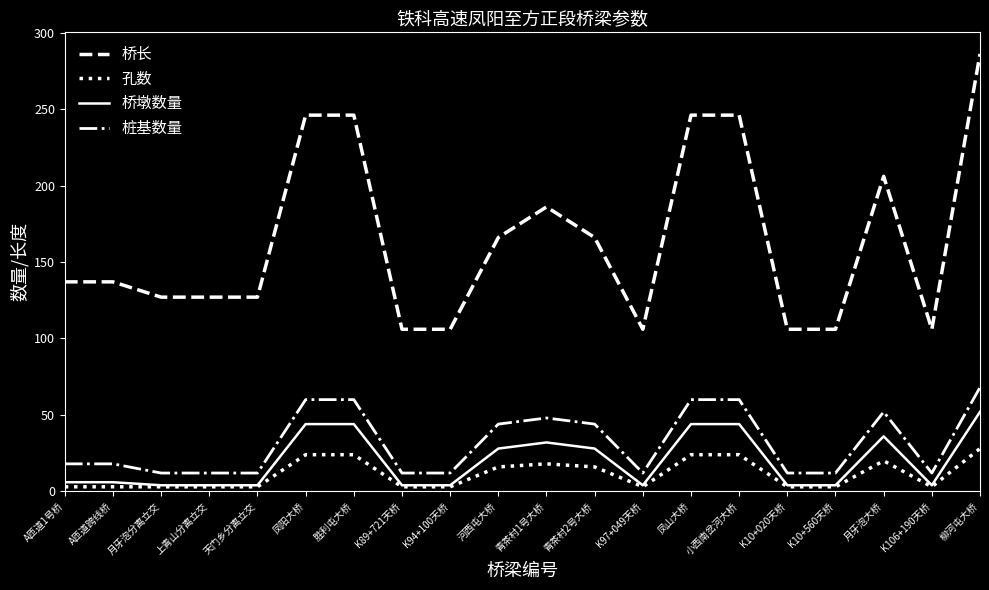

True or false: 桥长 and 桩基数量 cross at least once.

False